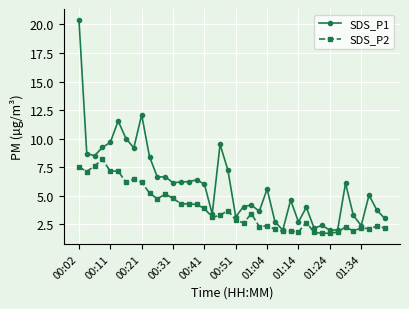

What is the value of the SDS_P1 point at the 27th from the left?

2.0